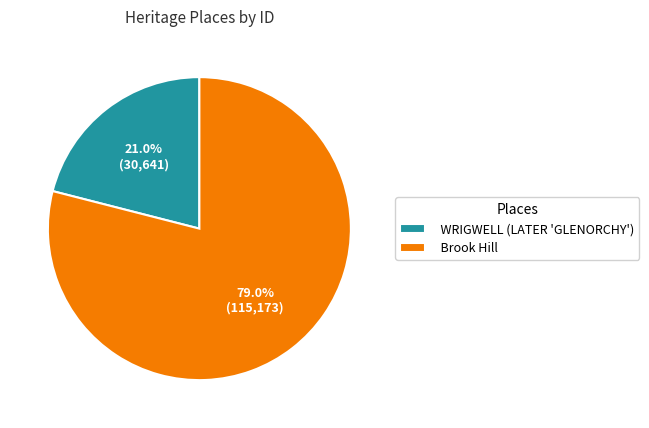

How much of the chart is everything except Brook Hill?

21.0%